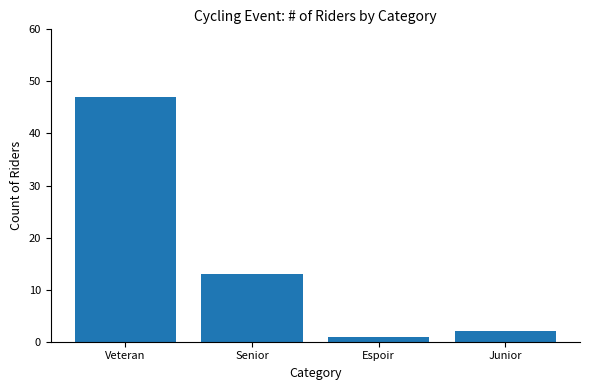

How many values are below 13?

2